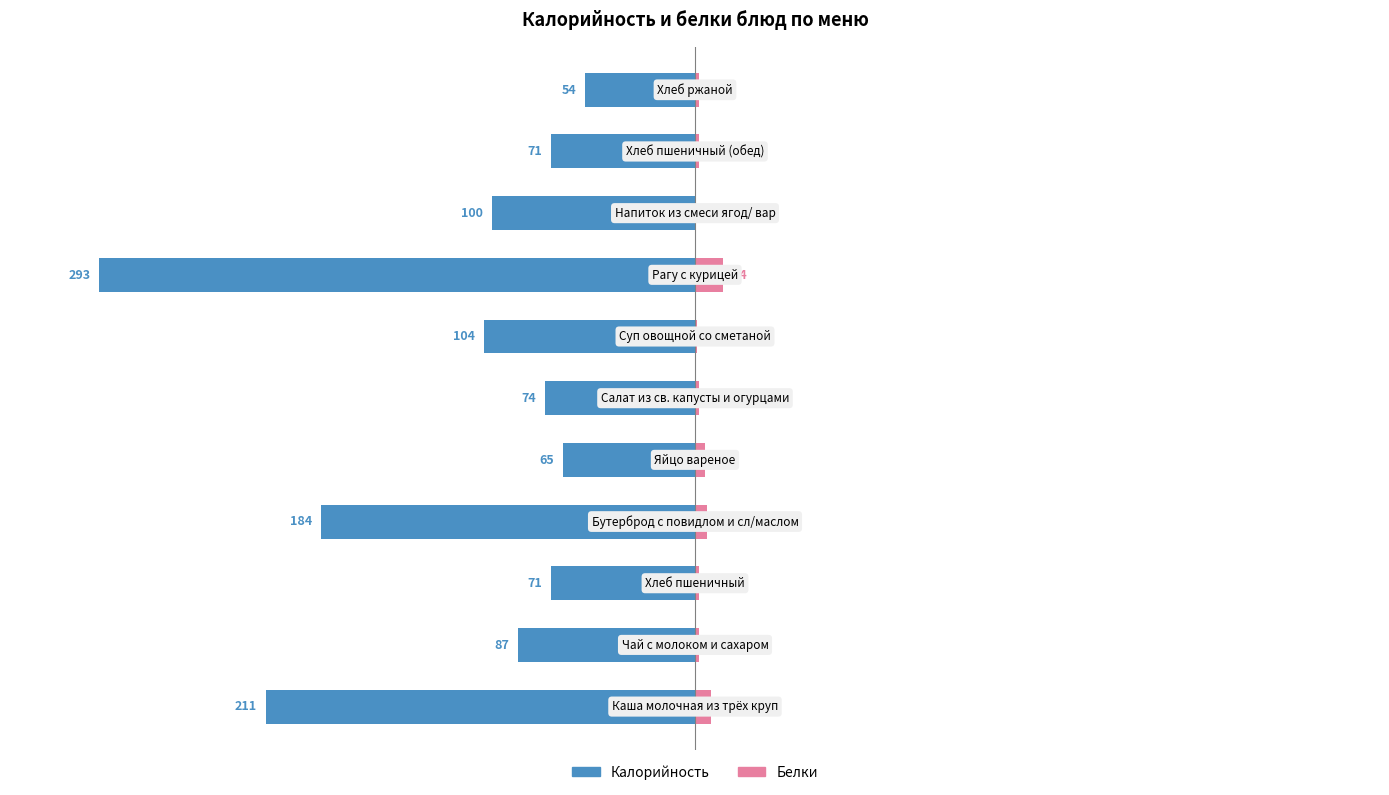

Read the Белки value at 10.

0.7